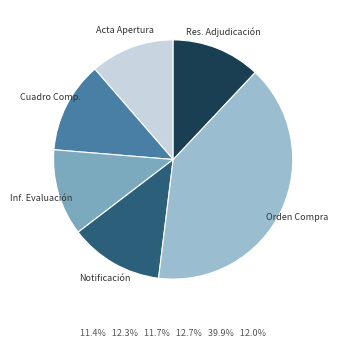

Does any single category account for the majority?

No